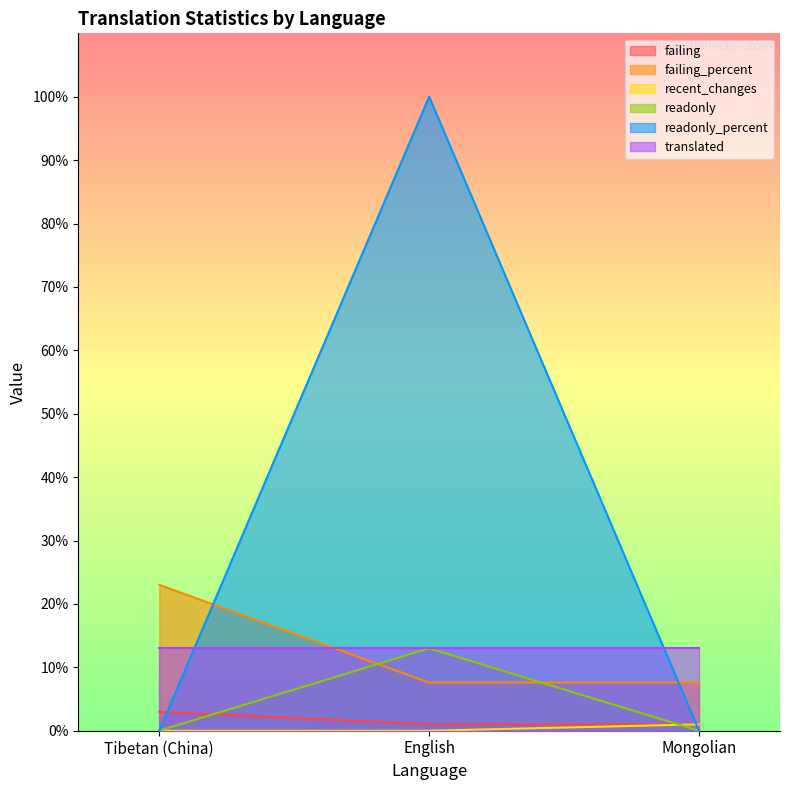

Where is readonly_percent nearest to the value 6?

Tibetan (China)